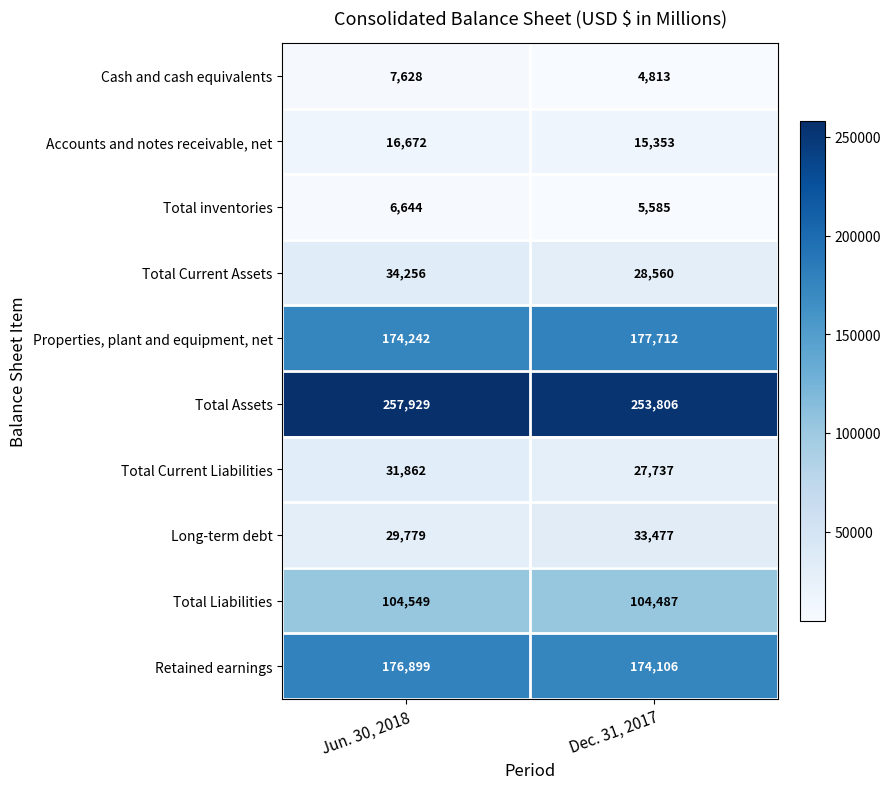

Which series has the widest spread of values?

Total Current Assets